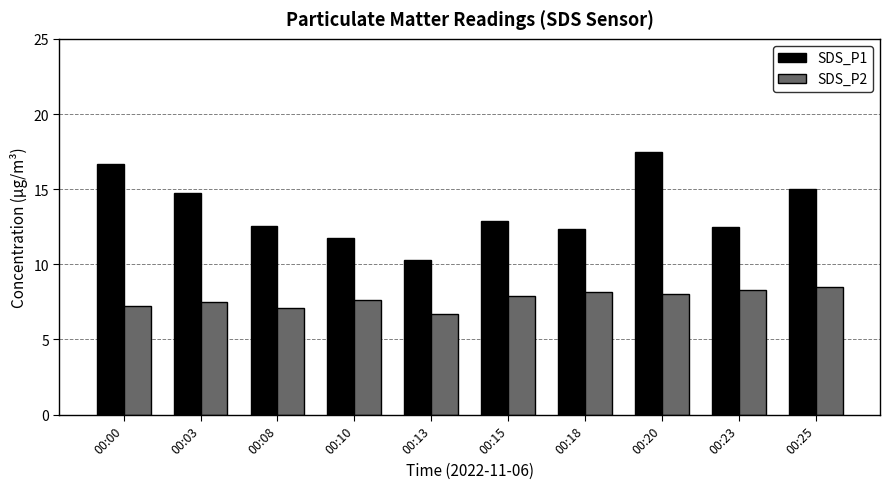

What is the value of the SDS_P1 bar at the 3rd from the left?

12.6